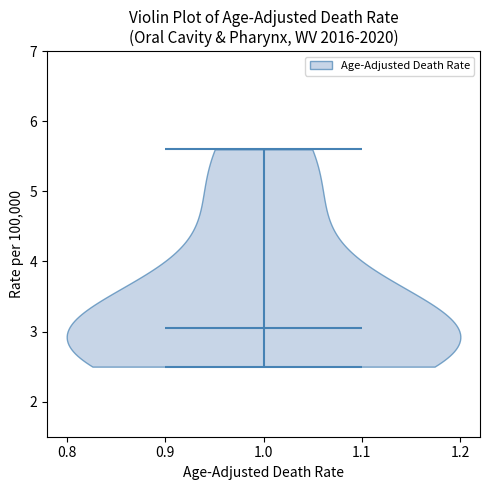

What is the highest point the violin at x = 1.0 reaches on the y-axis? The values are not printed on the chart, so give them approximately, as read against the axis.

5.6